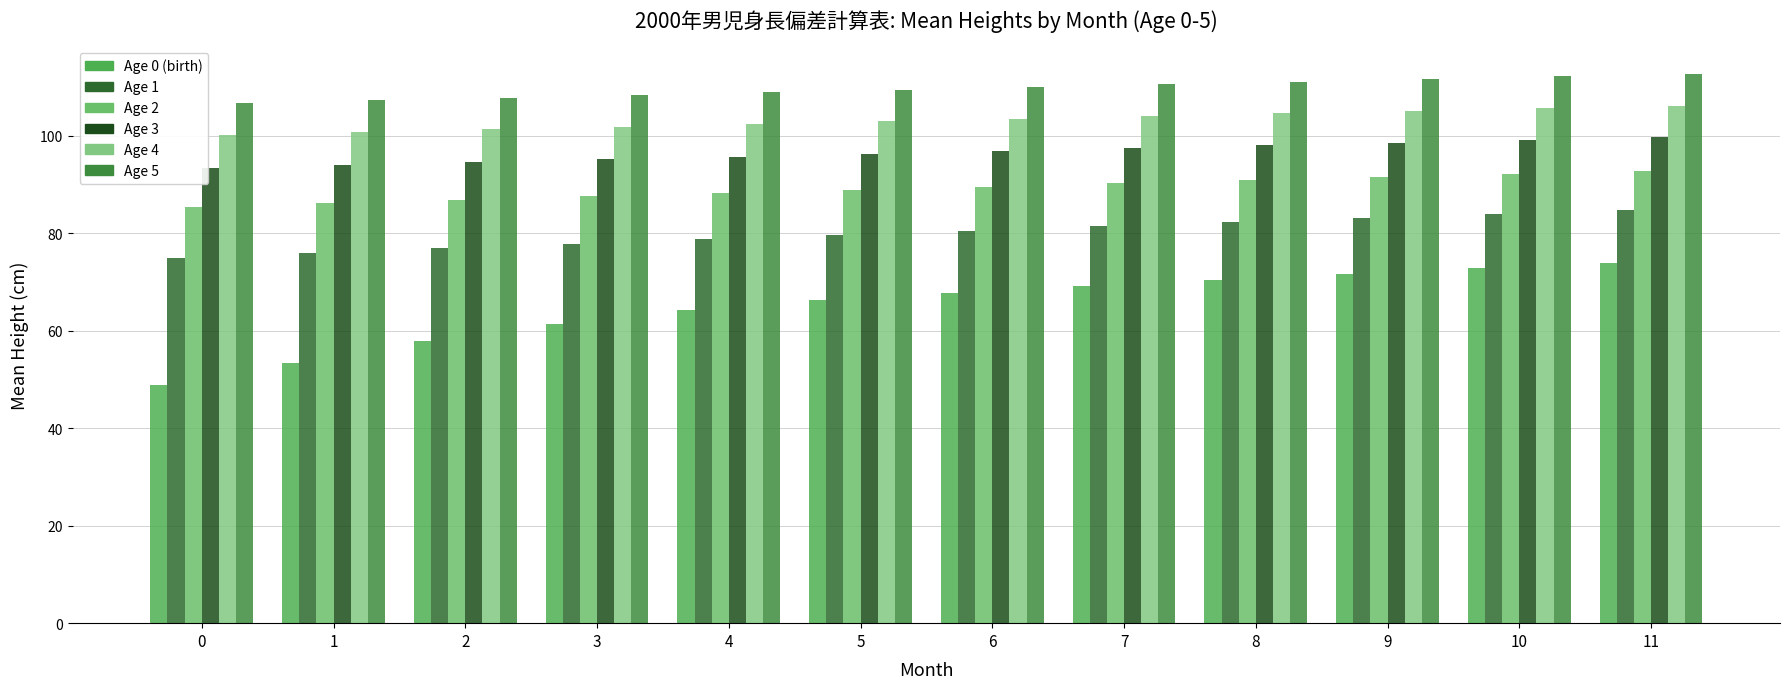

How many data points does each series have?

12